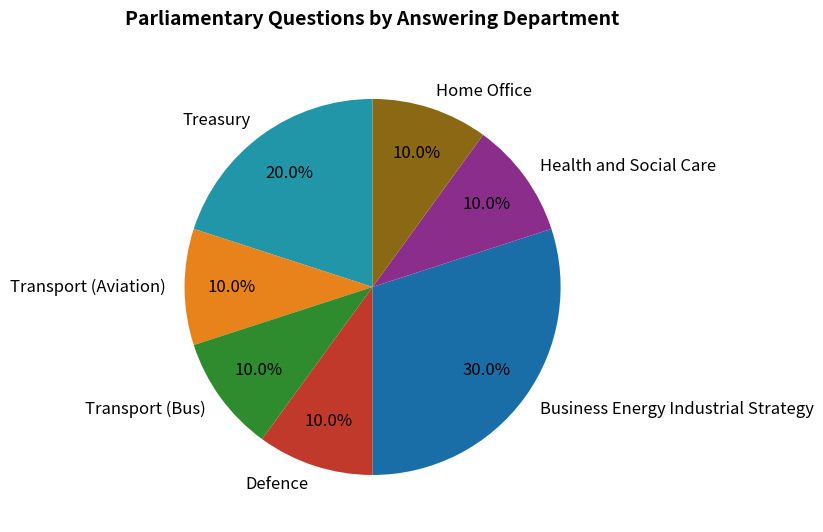

Which has a higher value, Treasury or Defence?

Treasury